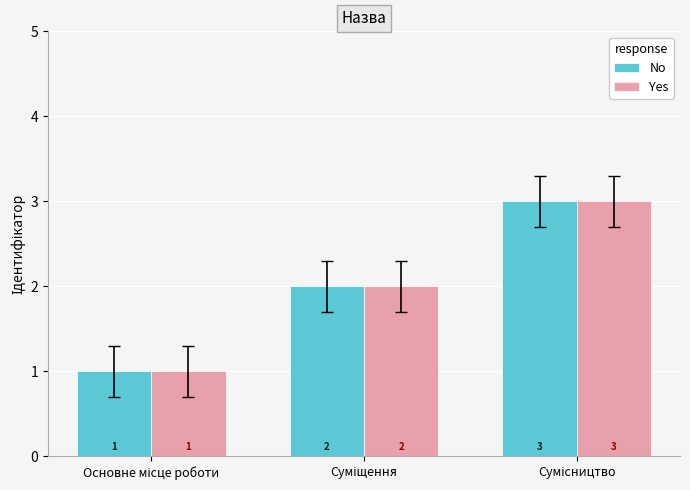

How many No values are between 1 and 3?

3